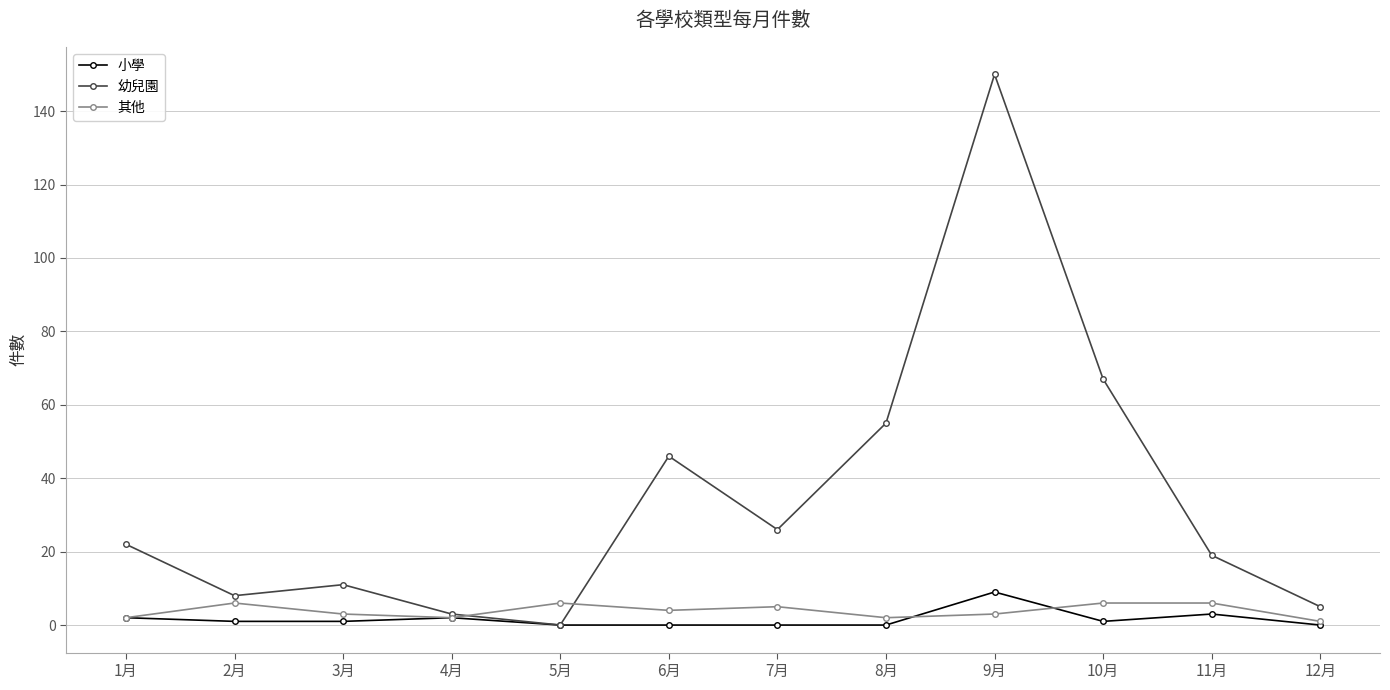

What is the difference between the maximum and second lowest values in the 幼兒園 series?

147